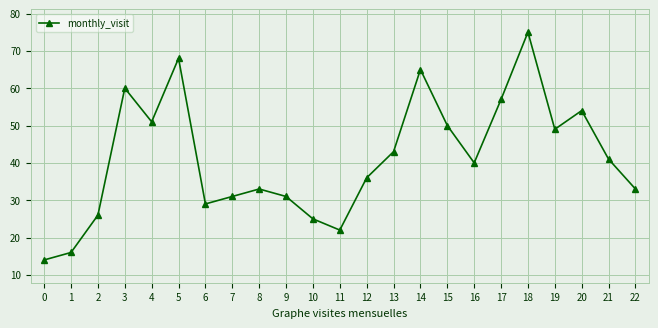

What is the ratio of the value at 18 to the value at 0?

5.4